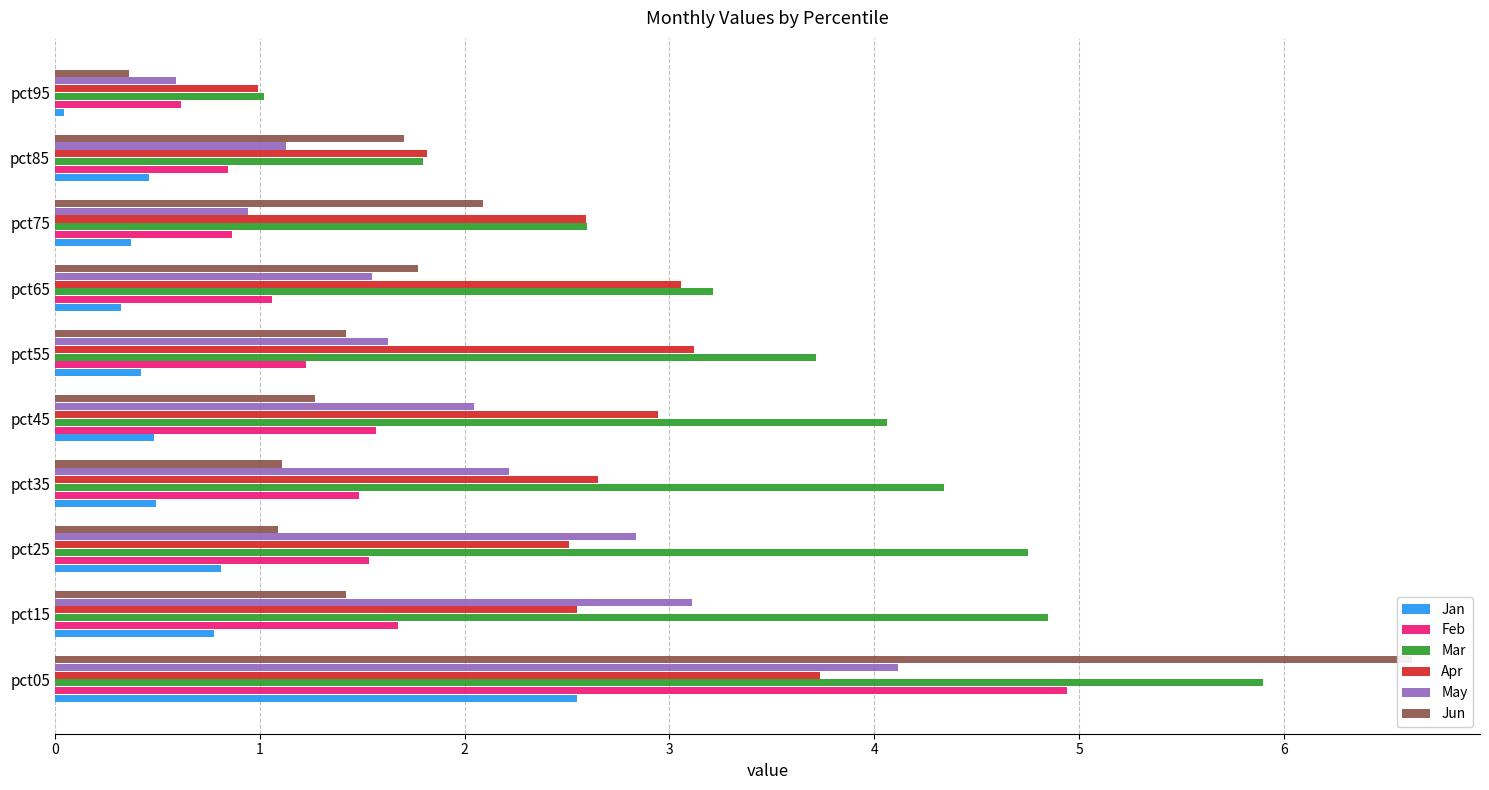

Rank the series at pct05 from highest to lowest value.

Jun, Mar, Feb, May, Apr, Jan